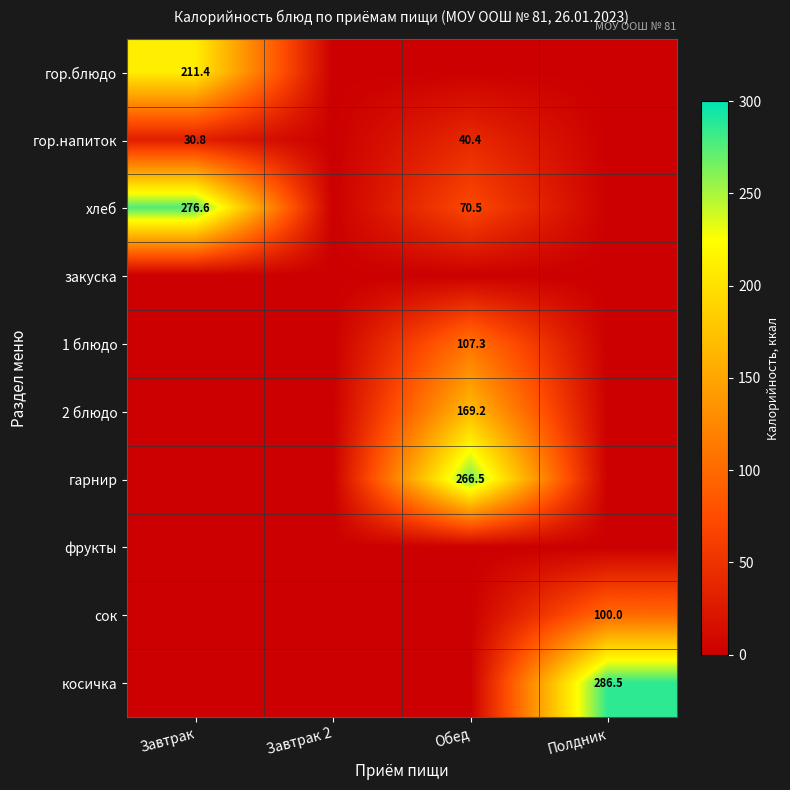

Which has a higher value, Полдник or Завтрак?

Завтрак